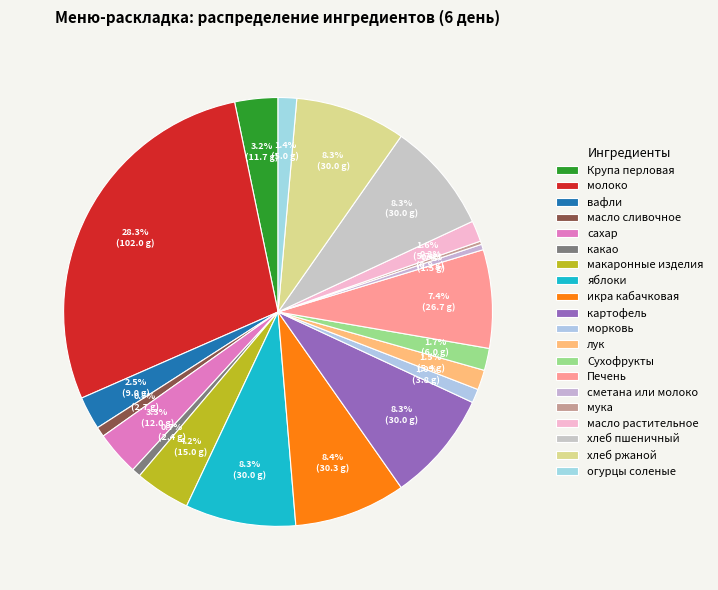

To the nearest percent, what is the average slice percentage?

5%